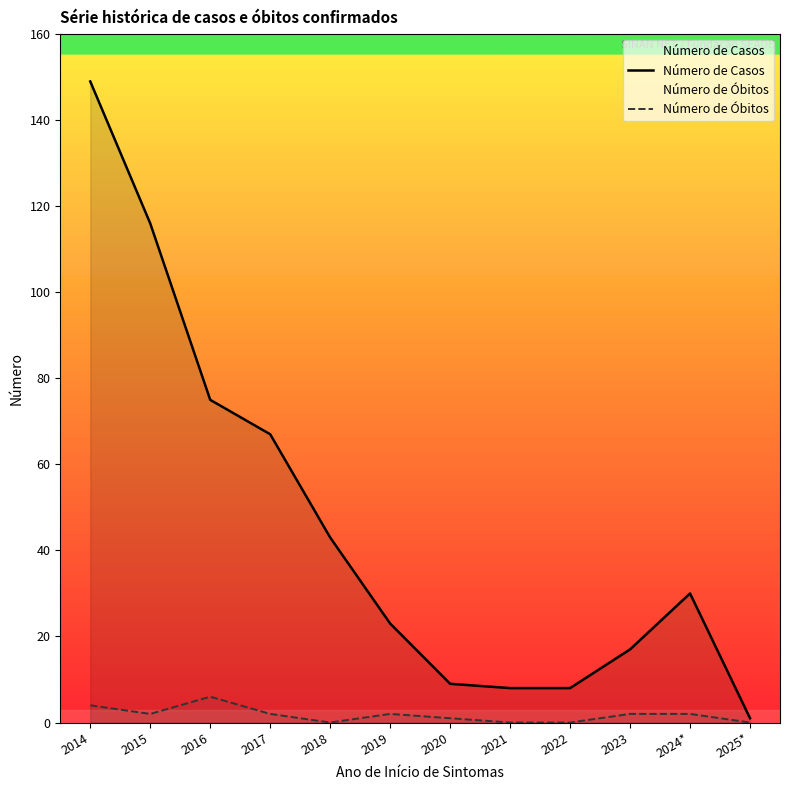

What is the spread (max minus min) of values at 2016?

69